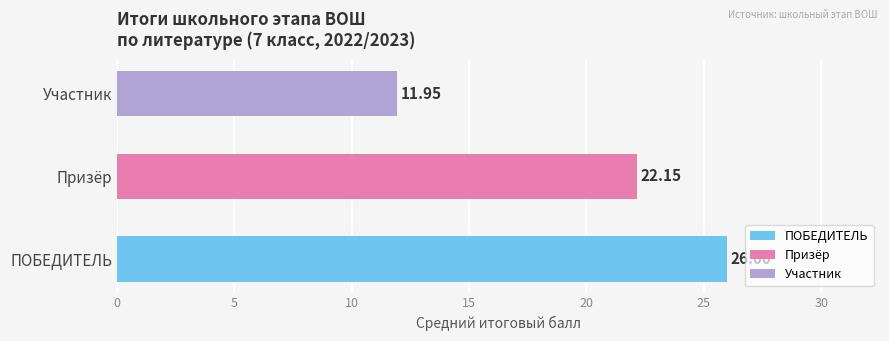

What is the difference between the maximum and second lowest values in the ПОБЕДИТЕЛЬ series?

5.0